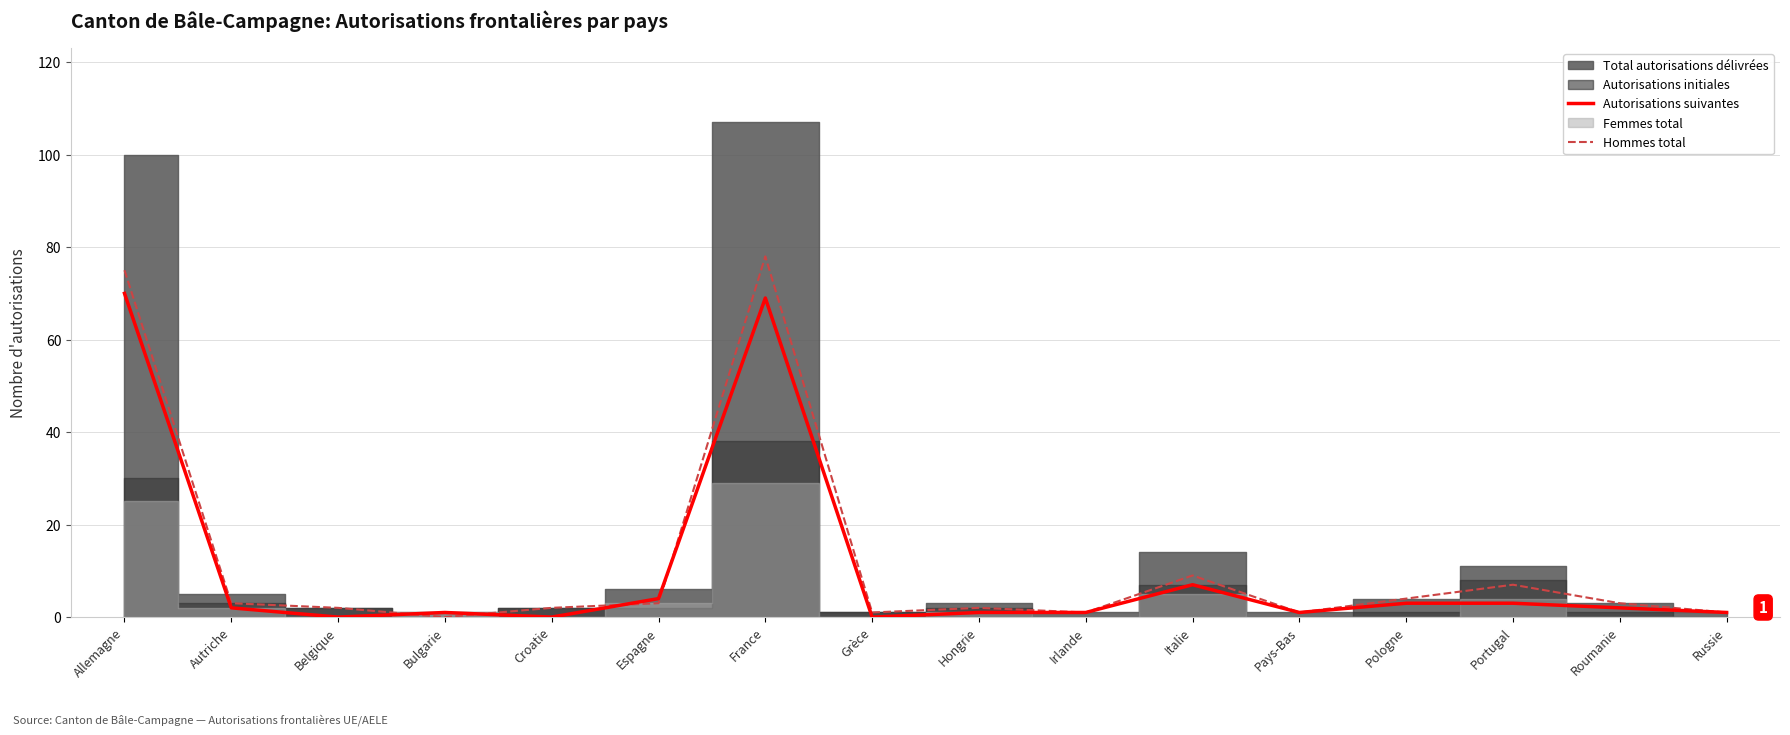

What position from the right is Hongrie?

8